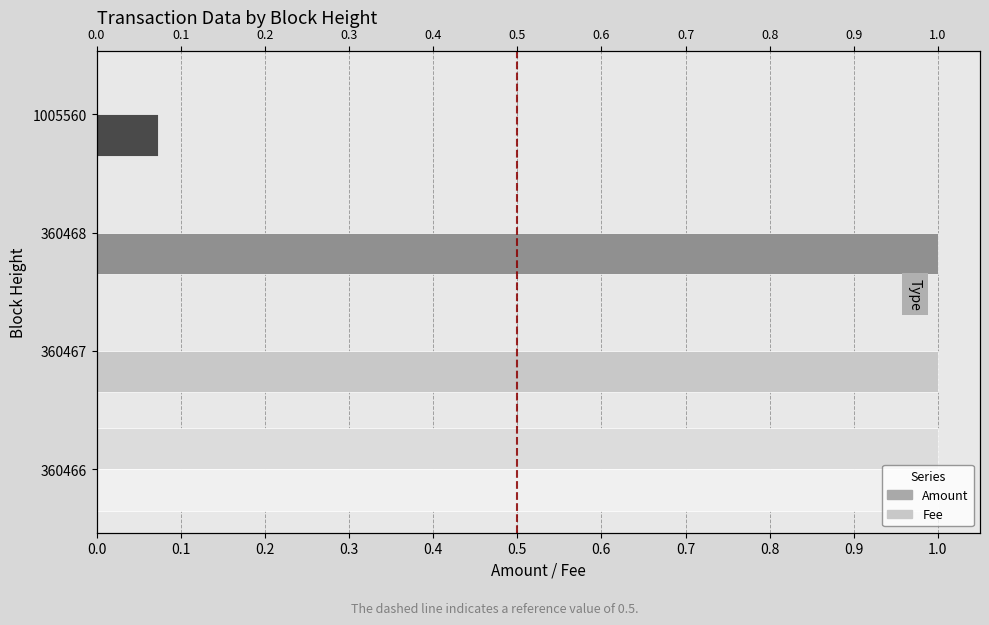

How many bars are there in total?

8